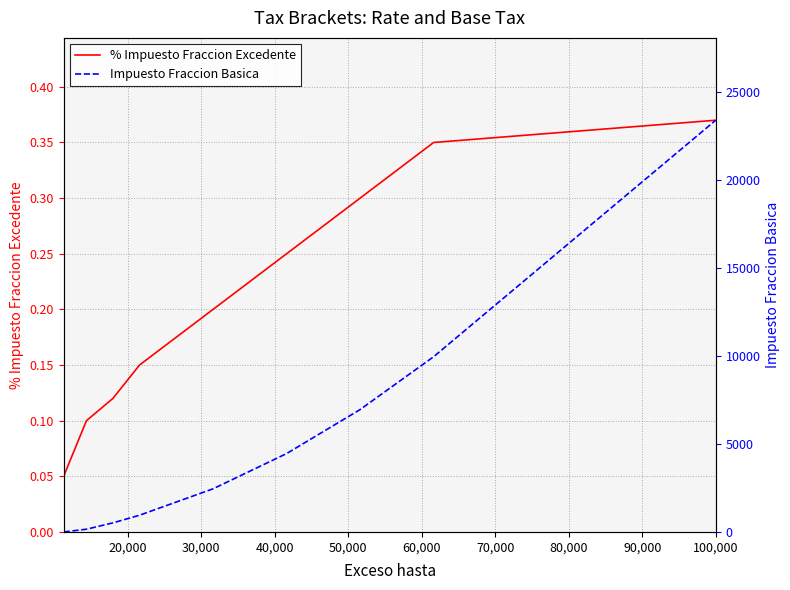

Reading left to right, what are all the values shown in this chart?

% Impuesto Fraccion Excedente: 0.0	0.1	0.1	0.1	0.1	0.2	0.2	0.3	0.3	0.4
Impuesto Fraccion Basica: 0.0	0.0	155.0	515.0	949.4	2449.4	4449.4	6949.4	9949.4	23378.9